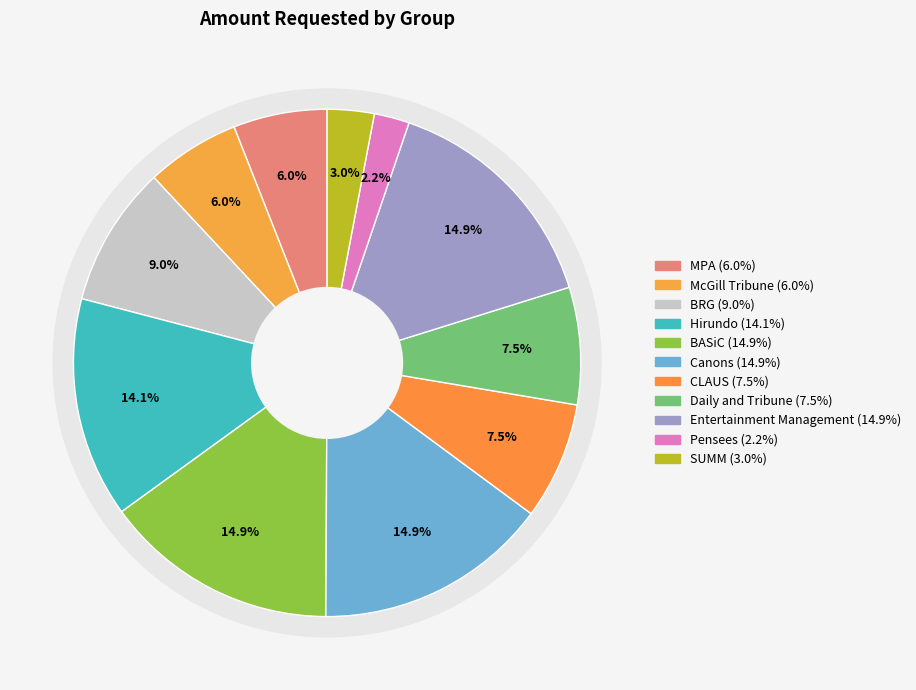

How many segments does this pie chart have?

11